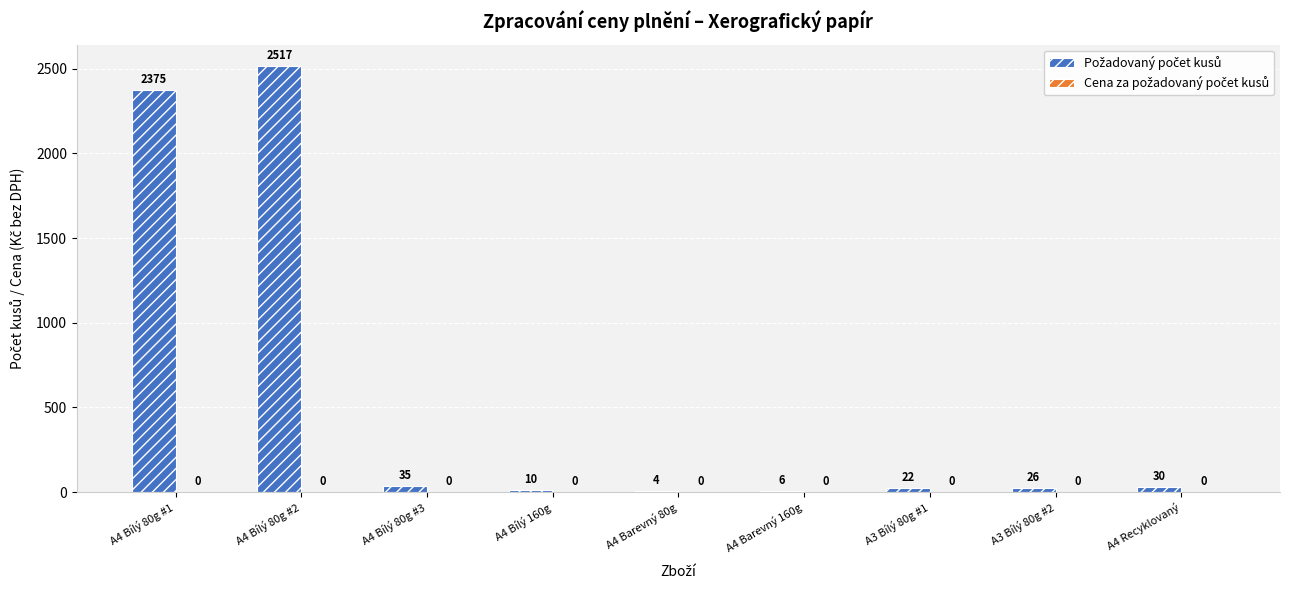

What is the ratio of the value at A3 Bílý 80g #1 to the value at A4 Recyklovaný?

0.7